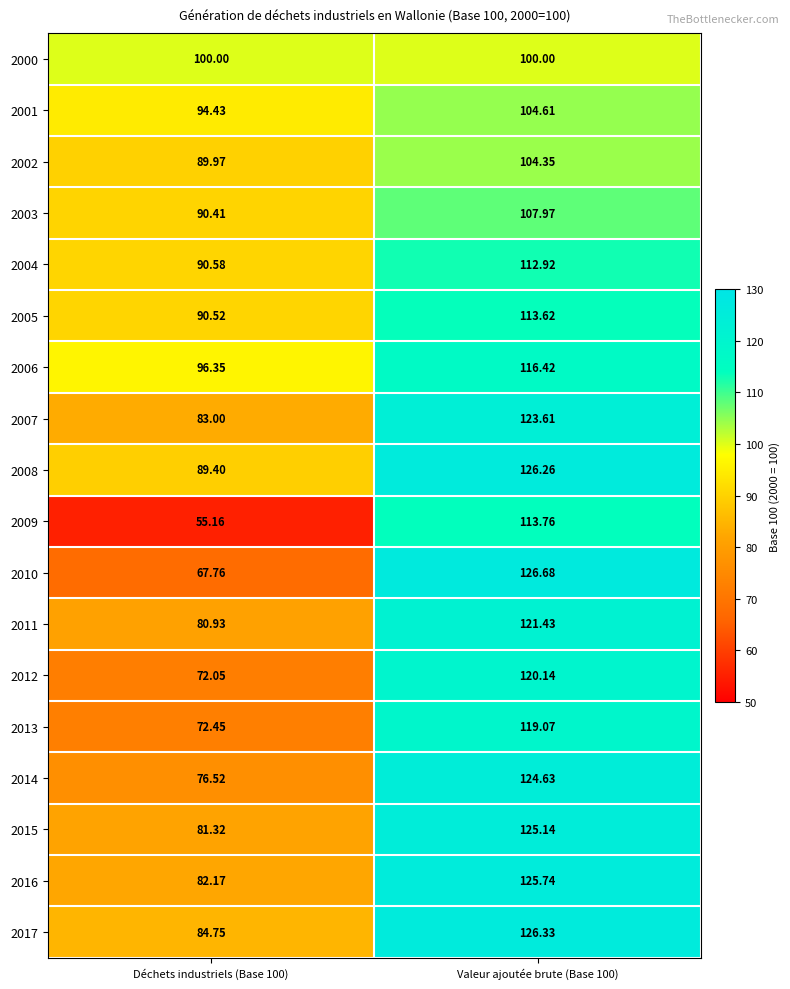

At which category is the sum across all series the highest?

Valeur ajoutée brute (Base 100)